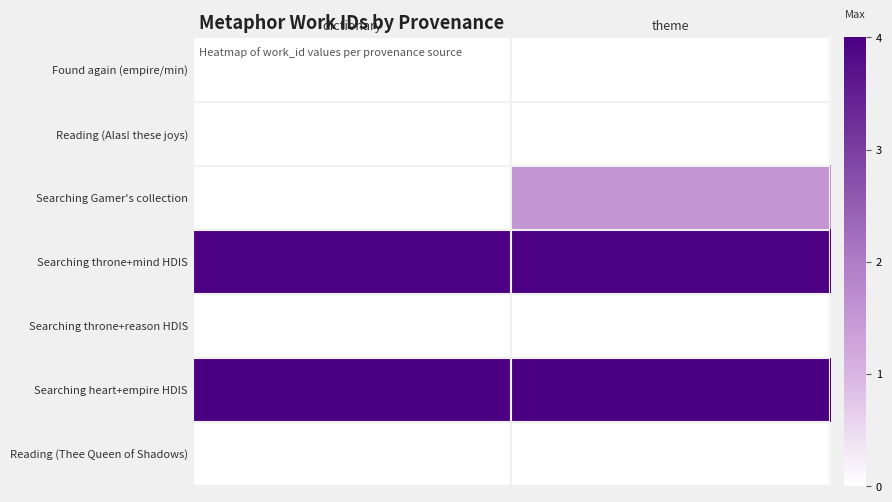

Which series has the largest total across all categories?

Searching heart+empire HDIS